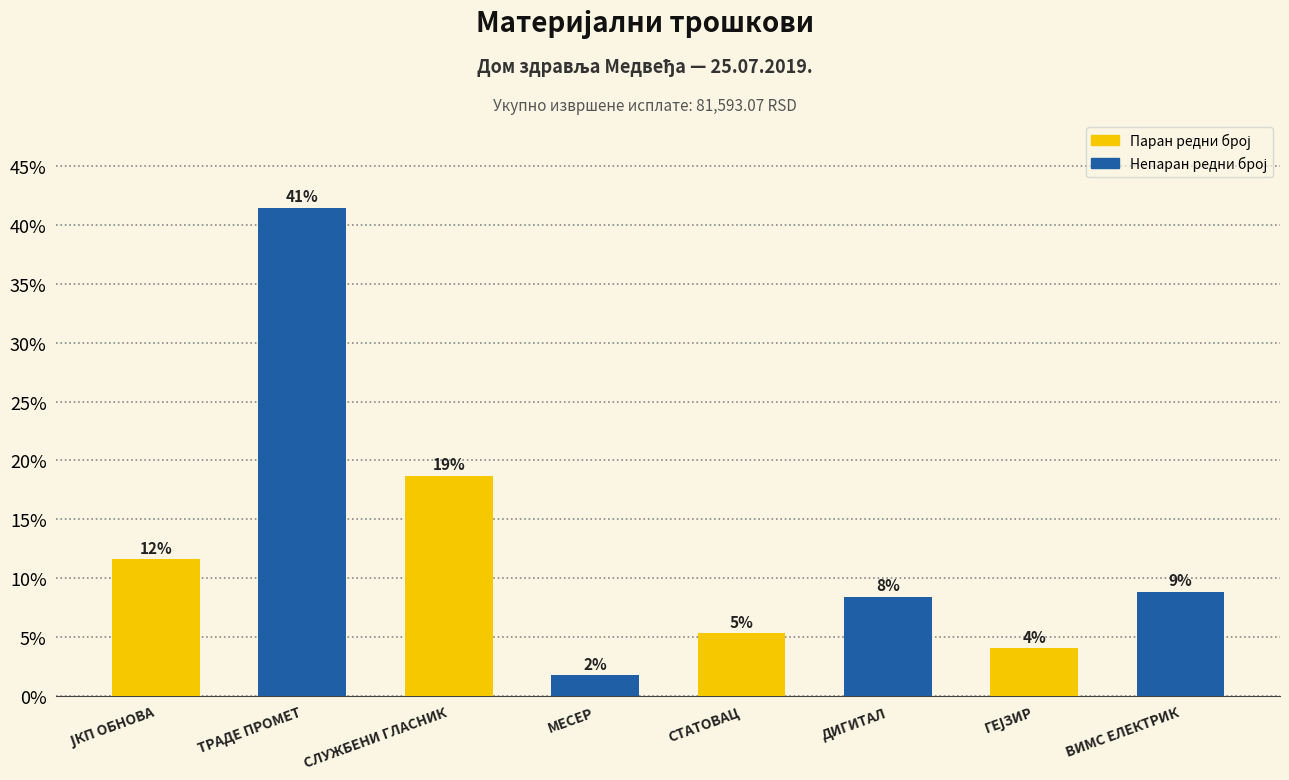

Reading left to right, extract all data points from this chart.

ЈКП ОБНОВА=11.6	ТРАДЕ ПРОМЕТ=41.5	СЛУЖБЕНИ ГЛАСНИК=18.7	МЕСЕР=1.7	СТАТОВАЦ=5.3	ДИГИТАЛ=8.4	ГЕЈЗИР=4.0	ВИМС ЕЛЕКТРИК=8.8